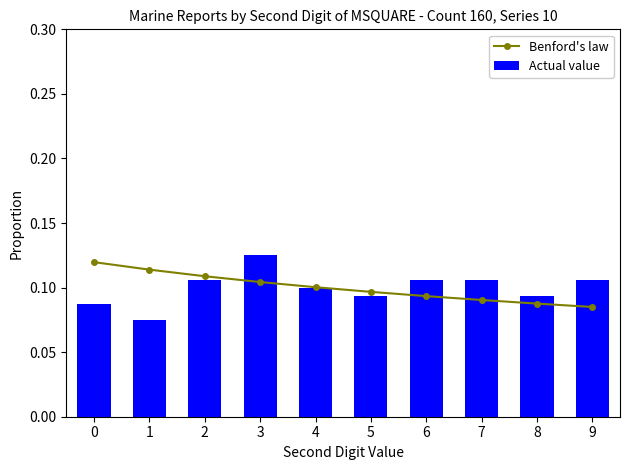

The value of Benford's law at 2 is 0.2. True or false?

False